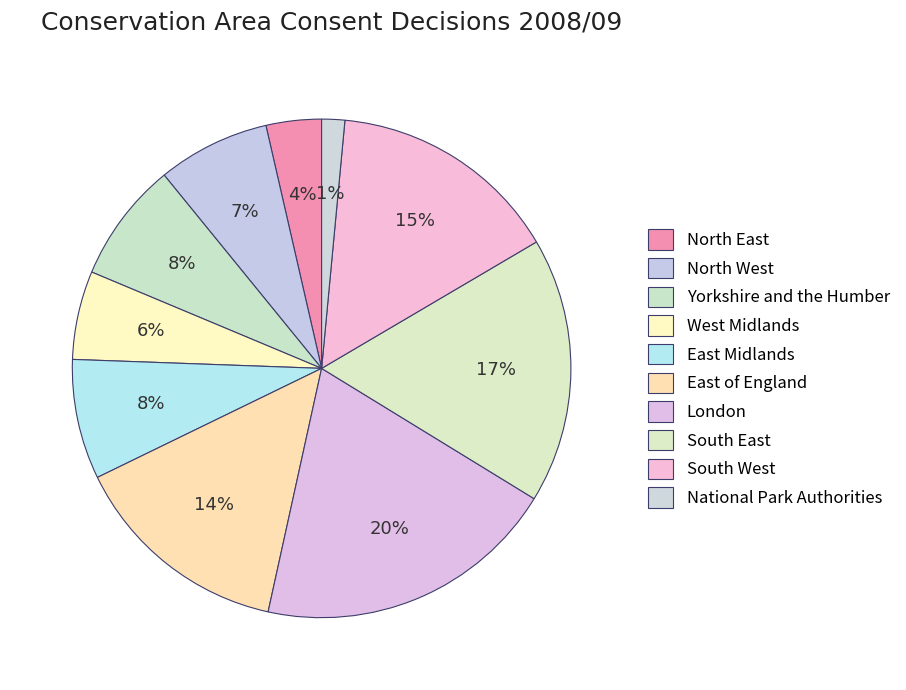

How many segments does this pie chart have?

10